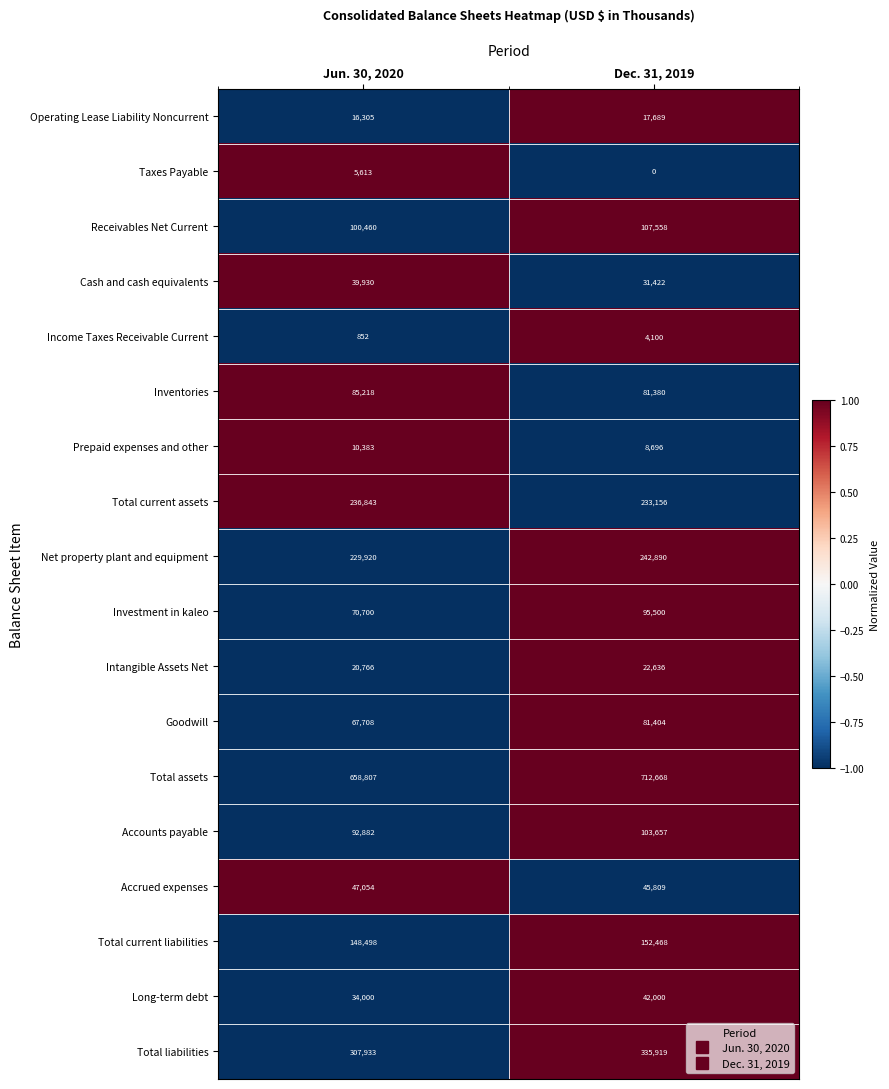

At which label is Intangible Assets Net closest to 21701?

Jun. 30, 2020